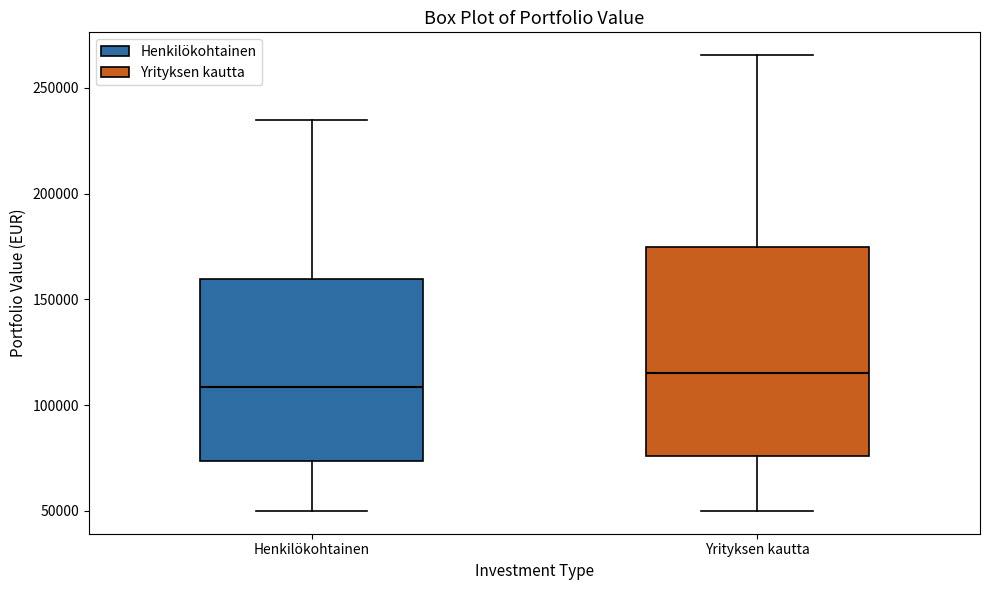

Which box is the tallest, from its lower edge to its upper edge?

Yrityksen kautta